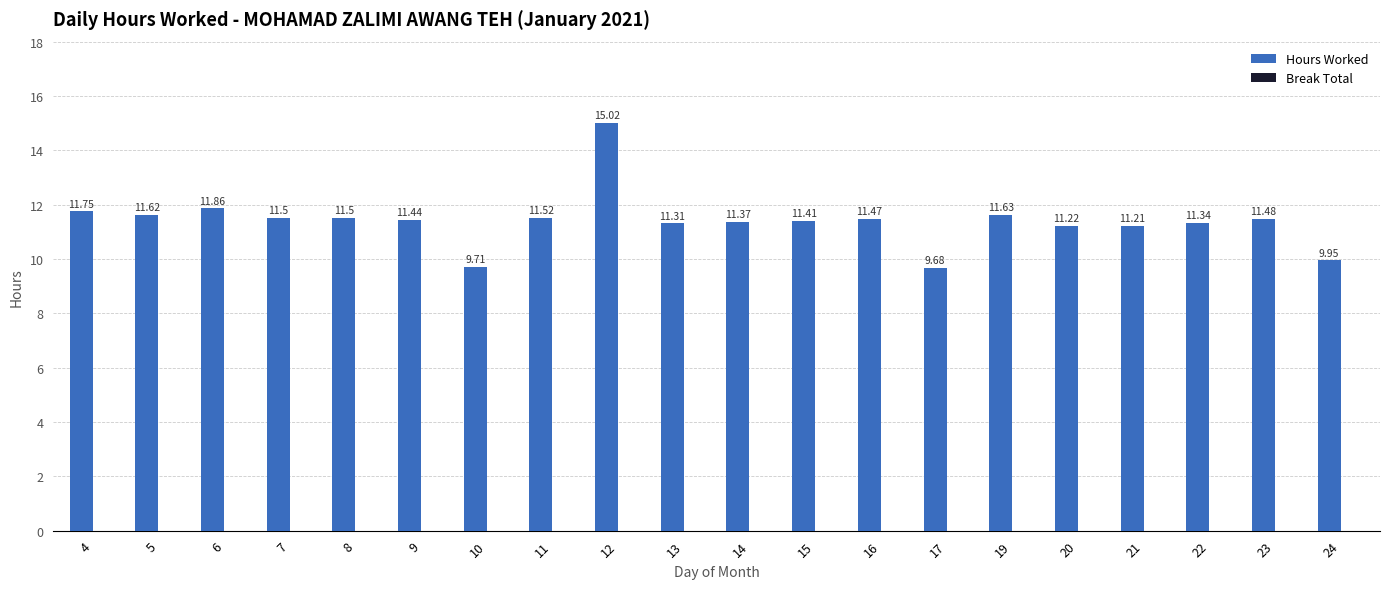

Approximately how many times larger is the value at 7 compared to 10?

1.2